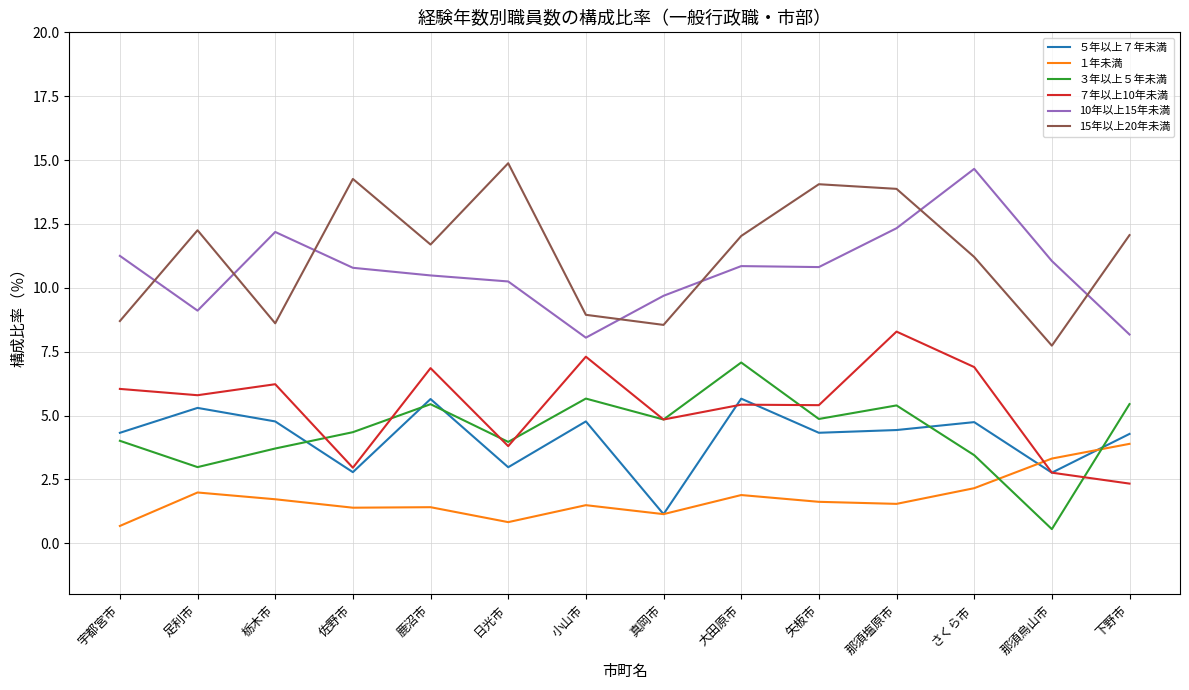

Between 足利市 and 矢板市, which series saw the biggest shift?

３年以上５年未満